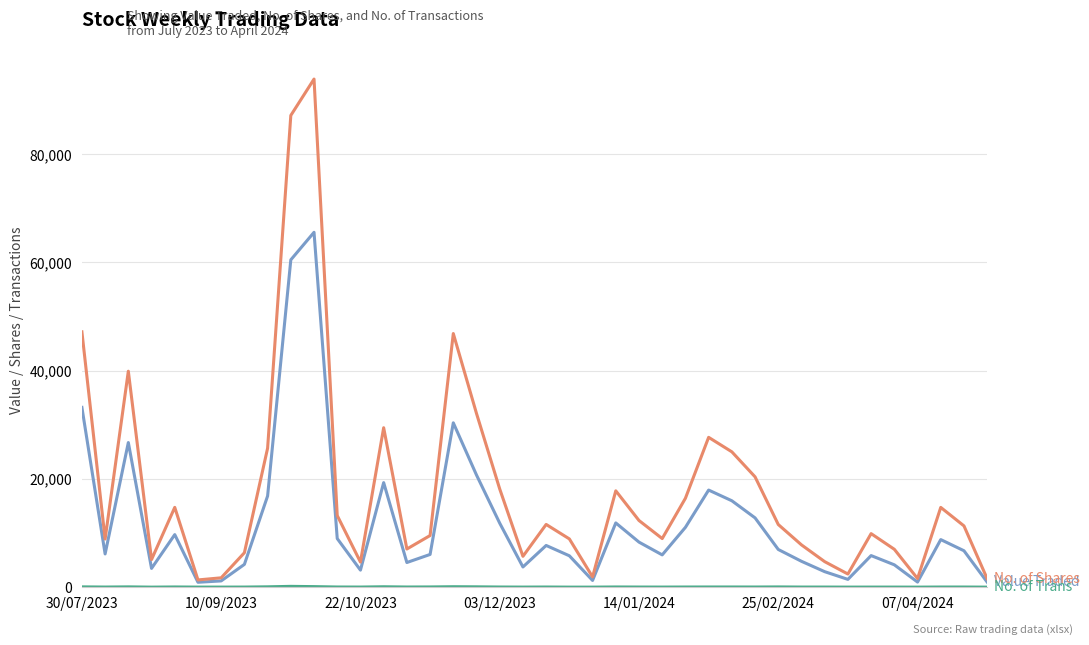

What is the maximum value shown in the chart?

93891